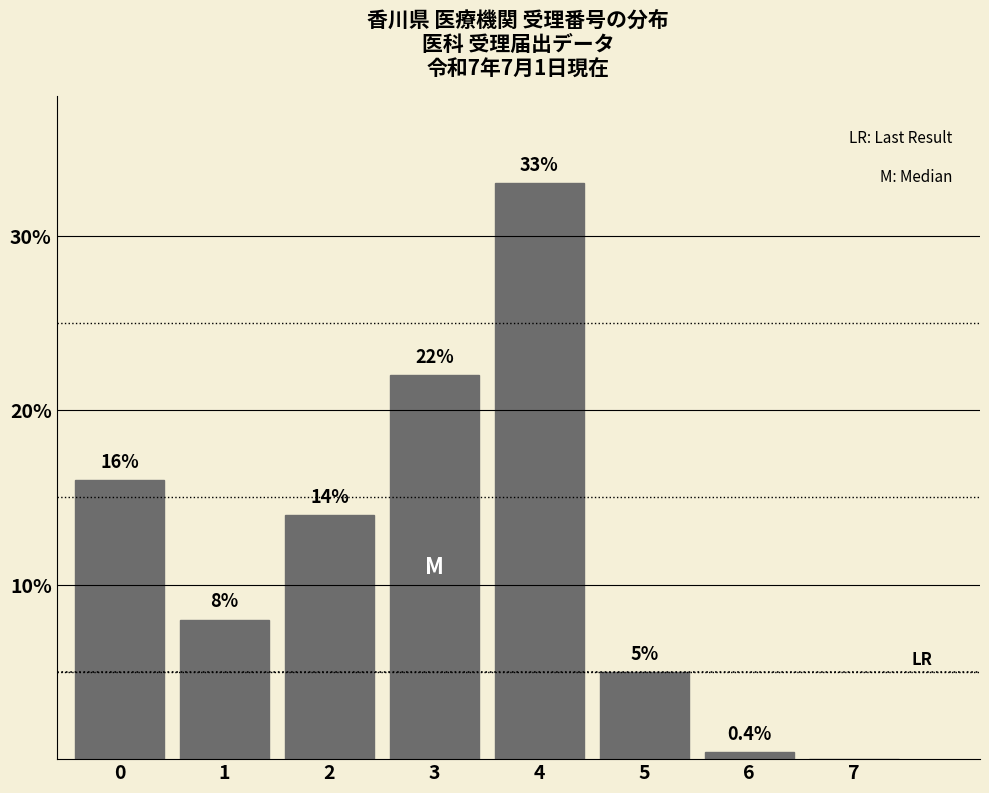

Reading left to right, extract all data points from this chart.

0=16.0	1=8.0	2=14.0	3=22.0	4=33.0	5=5.0	6=0.4	7=0.0